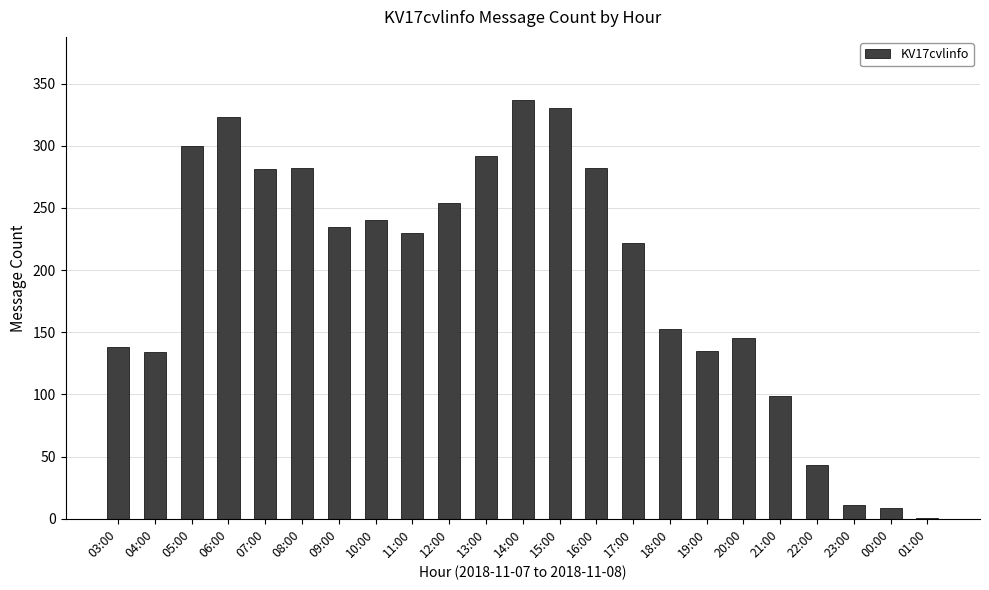

Is it true that the value at 05:00 is 159?

False